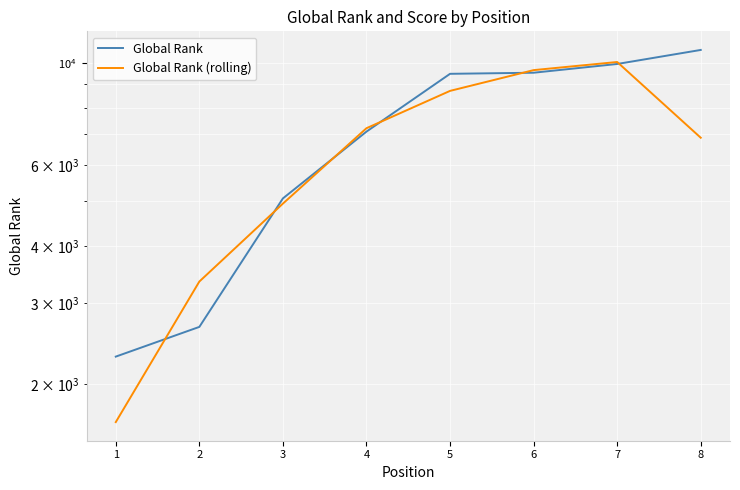

Count the number of data series in this chart.

2